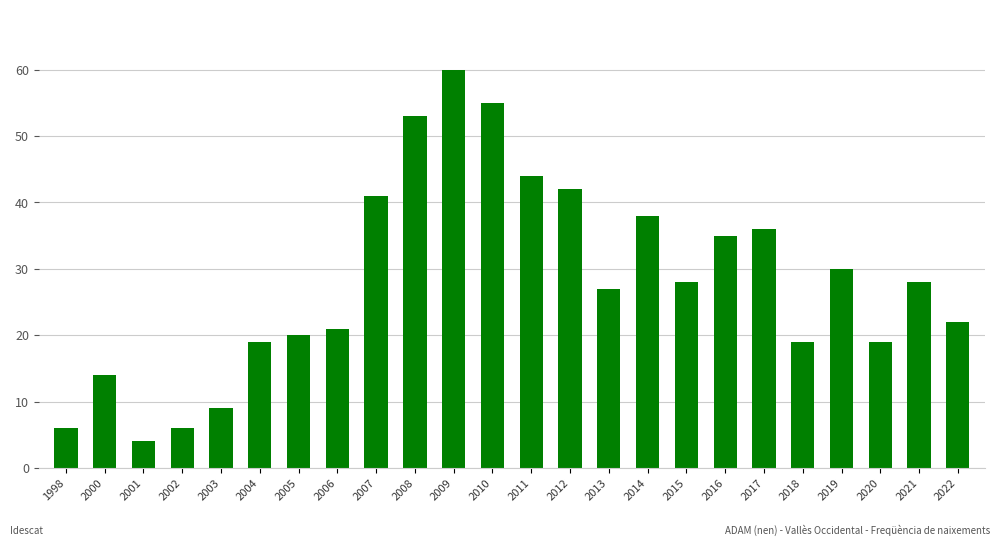

What is the smallest value displayed?

4